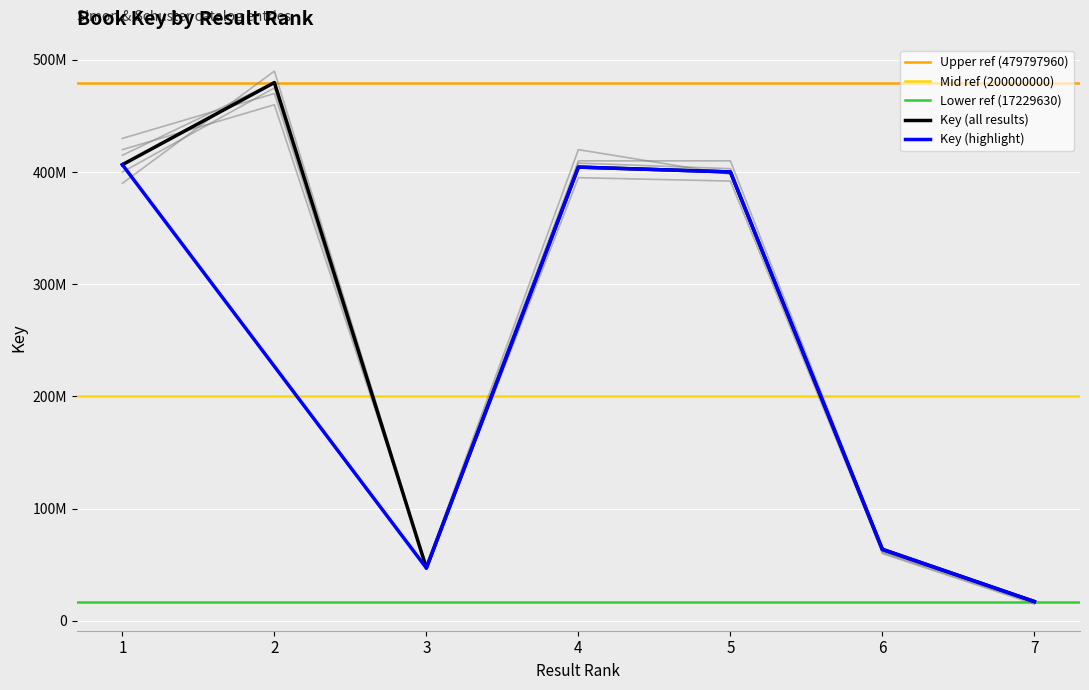

Does the chart display data point markers on the line(s)?

No